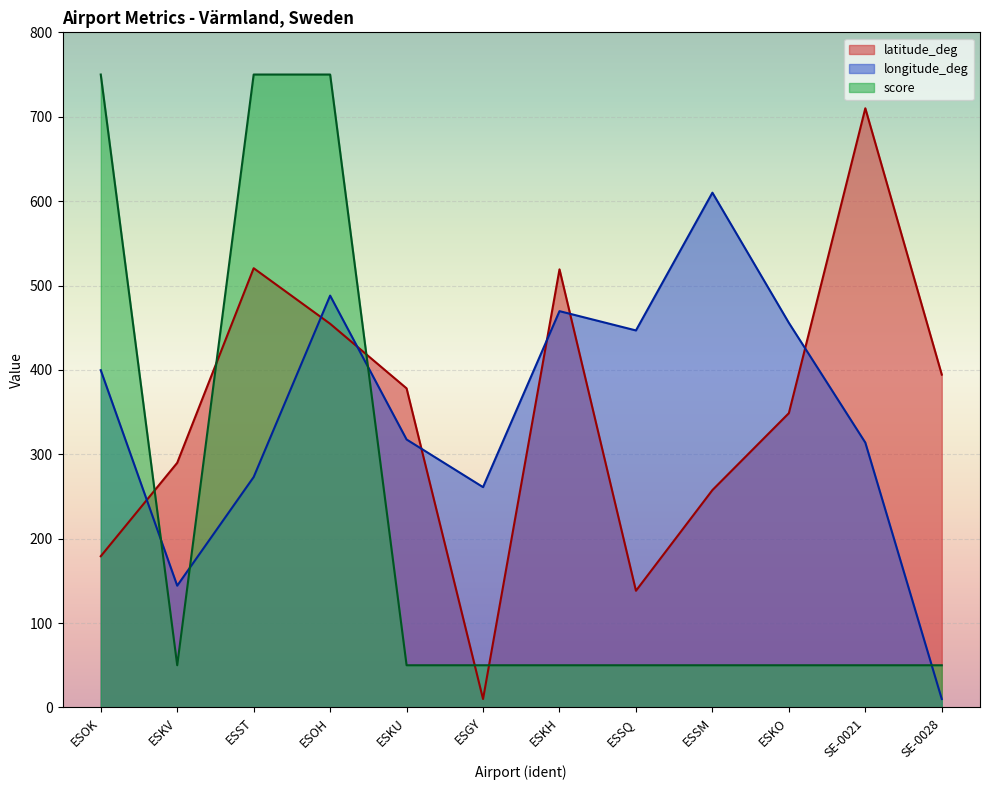

Reading left to right, transcribe all the data shown in this chart.

latitude_deg: 179.2	289.9	520.5	454.7	378.1	10.0	519.1	138.3	257.6	348.7	710.0	394.4
longitude_deg: 399.7	144.3	273.0	488.0	317.5	261.1	469.6	446.8	610.0	455.8	313.8	10.0
score: 750.0	50.0	750.0	750.0	50.0	50.0	50.0	50.0	50.0	50.0	50.0	50.0